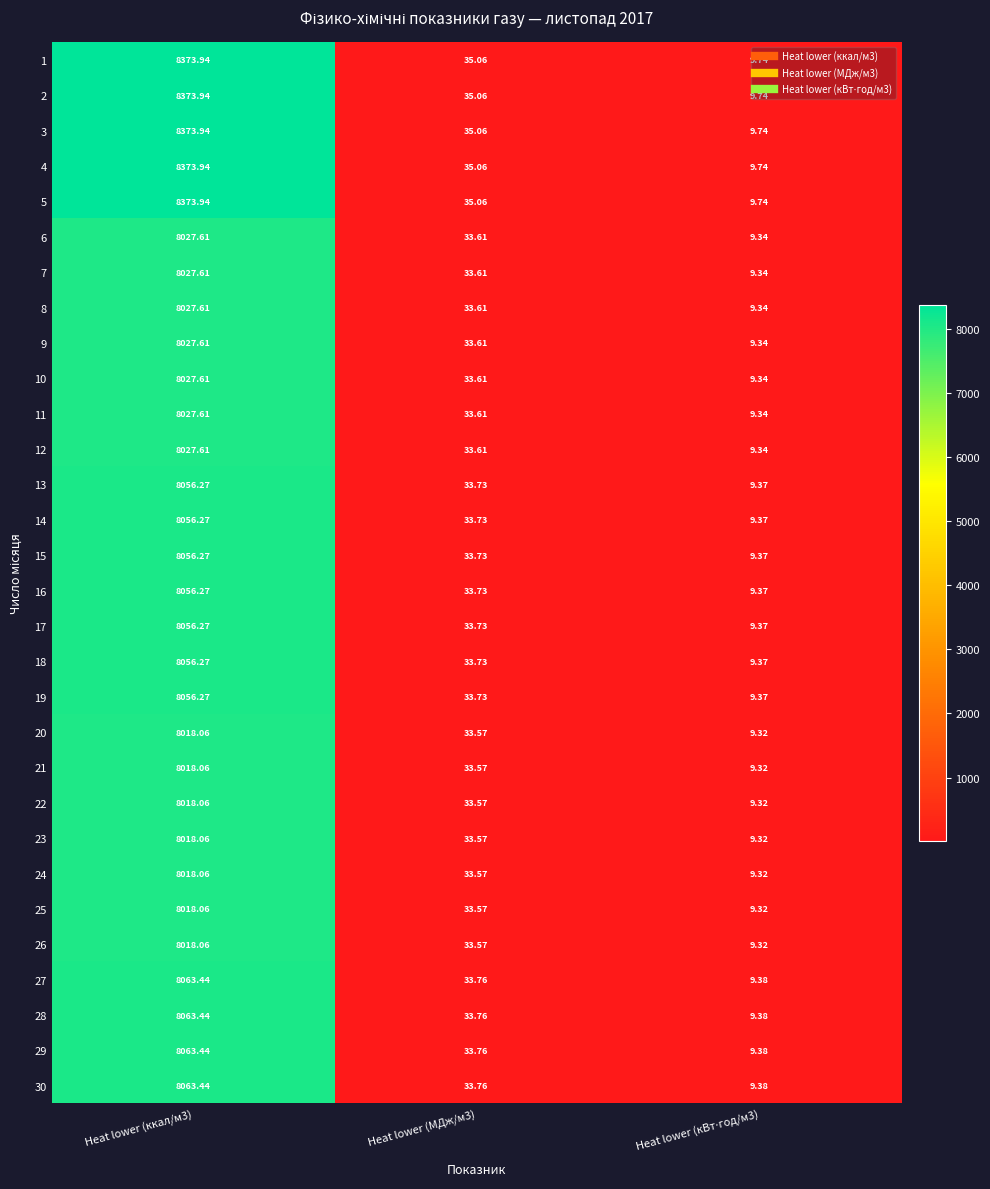

Reading left to right, extract all data points from this chart.

1: Heat lower (ккал/м3)=8373.9	Heat lower (МДж/м3)=35.1	Heat lower (кВт⋅год/м3)=9.7
2: Heat lower (ккал/м3)=8373.9	Heat lower (МДж/м3)=35.1	Heat lower (кВт⋅год/м3)=9.7
3: Heat lower (ккал/м3)=8373.9	Heat lower (МДж/м3)=35.1	Heat lower (кВт⋅год/м3)=9.7
4: Heat lower (ккал/м3)=8373.9	Heat lower (МДж/м3)=35.1	Heat lower (кВт⋅год/м3)=9.7
5: Heat lower (ккал/м3)=8373.9	Heat lower (МДж/м3)=35.1	Heat lower (кВт⋅год/м3)=9.7
6: Heat lower (ккал/м3)=8027.6	Heat lower (МДж/м3)=33.6	Heat lower (кВт⋅год/м3)=9.3
7: Heat lower (ккал/м3)=8027.6	Heat lower (МДж/м3)=33.6	Heat lower (кВт⋅год/м3)=9.3
8: Heat lower (ккал/м3)=8027.6	Heat lower (МДж/м3)=33.6	Heat lower (кВт⋅год/м3)=9.3
9: Heat lower (ккал/м3)=8027.6	Heat lower (МДж/м3)=33.6	Heat lower (кВт⋅год/м3)=9.3
10: Heat lower (ккал/м3)=8027.6	Heat lower (МДж/м3)=33.6	Heat lower (кВт⋅год/м3)=9.3
11: Heat lower (ккал/м3)=8027.6	Heat lower (МДж/м3)=33.6	Heat lower (кВт⋅год/м3)=9.3
12: Heat lower (ккал/м3)=8027.6	Heat lower (МДж/м3)=33.6	Heat lower (кВт⋅год/м3)=9.3
13: Heat lower (ккал/м3)=8056.3	Heat lower (МДж/м3)=33.7	Heat lower (кВт⋅год/м3)=9.4
14: Heat lower (ккал/м3)=8056.3	Heat lower (МДж/м3)=33.7	Heat lower (кВт⋅год/м3)=9.4
15: Heat lower (ккал/м3)=8056.3	Heat lower (МДж/м3)=33.7	Heat lower (кВт⋅год/м3)=9.4
16: Heat lower (ккал/м3)=8056.3	Heat lower (МДж/м3)=33.7	Heat lower (кВт⋅год/м3)=9.4
17: Heat lower (ккал/м3)=8056.3	Heat lower (МДж/м3)=33.7	Heat lower (кВт⋅год/м3)=9.4
18: Heat lower (ккал/м3)=8056.3	Heat lower (МДж/м3)=33.7	Heat lower (кВт⋅год/м3)=9.4
19: Heat lower (ккал/м3)=8056.3	Heat lower (МДж/м3)=33.7	Heat lower (кВт⋅год/м3)=9.4
20: Heat lower (ккал/м3)=8018.1	Heat lower (МДж/м3)=33.6	Heat lower (кВт⋅год/м3)=9.3
21: Heat lower (ккал/м3)=8018.1	Heat lower (МДж/м3)=33.6	Heat lower (кВт⋅год/м3)=9.3
22: Heat lower (ккал/м3)=8018.1	Heat lower (МДж/м3)=33.6	Heat lower (кВт⋅год/м3)=9.3
23: Heat lower (ккал/м3)=8018.1	Heat lower (МДж/м3)=33.6	Heat lower (кВт⋅год/м3)=9.3
24: Heat lower (ккал/м3)=8018.1	Heat lower (МДж/м3)=33.6	Heat lower (кВт⋅год/м3)=9.3
25: Heat lower (ккал/м3)=8018.1	Heat lower (МДж/м3)=33.6	Heat lower (кВт⋅год/м3)=9.3
26: Heat lower (ккал/м3)=8018.1	Heat lower (МДж/м3)=33.6	Heat lower (кВт⋅год/м3)=9.3
27: Heat lower (ккал/м3)=8063.4	Heat lower (МДж/м3)=33.8	Heat lower (кВт⋅год/м3)=9.4
28: Heat lower (ккал/м3)=8063.4	Heat lower (МДж/м3)=33.8	Heat lower (кВт⋅год/м3)=9.4
29: Heat lower (ккал/м3)=8063.4	Heat lower (МДж/м3)=33.8	Heat lower (кВт⋅год/м3)=9.4
30: Heat lower (ккал/м3)=8063.4	Heat lower (МДж/м3)=33.8	Heat lower (кВт⋅год/м3)=9.4